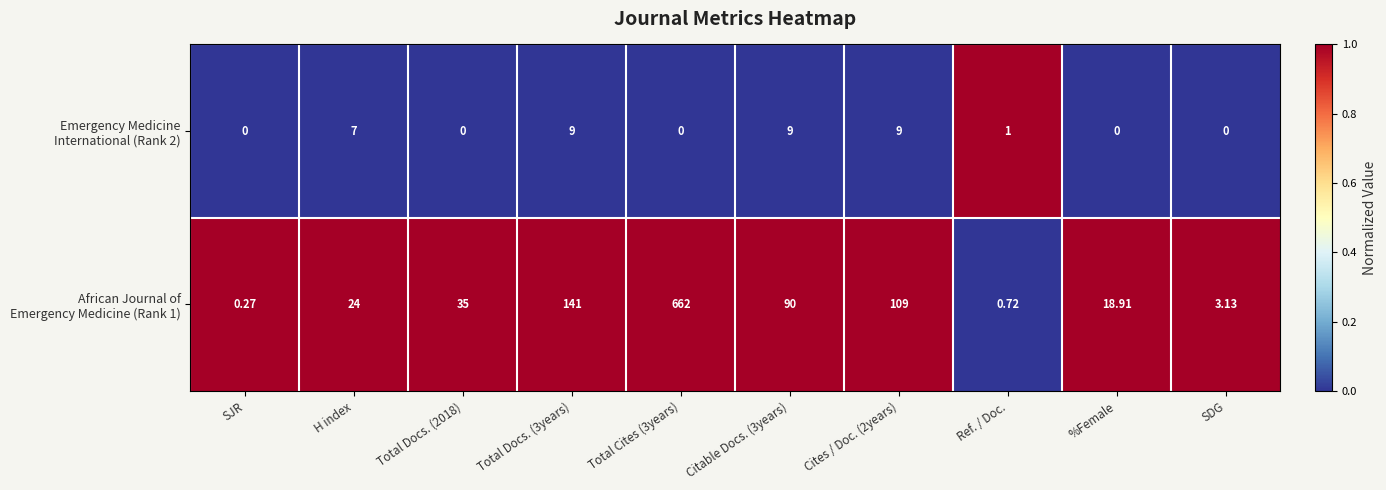

Rank the series by their average value, from lowest to highest.

Emergency Medicine International (Rank 2), African Journal of Emergency Medicine (Rank 1)